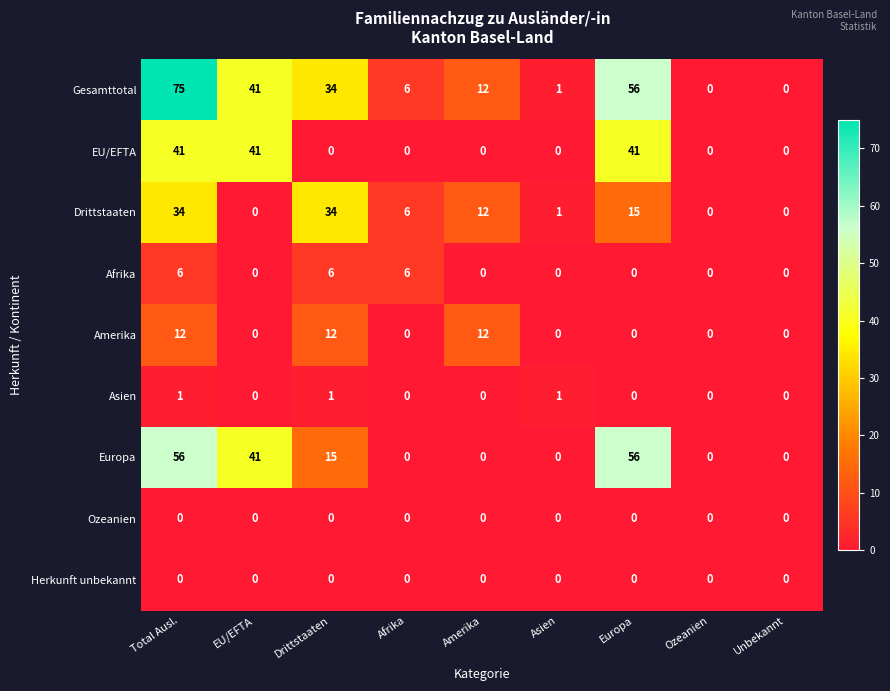

What is the average value of the Drittstaaten series?

11